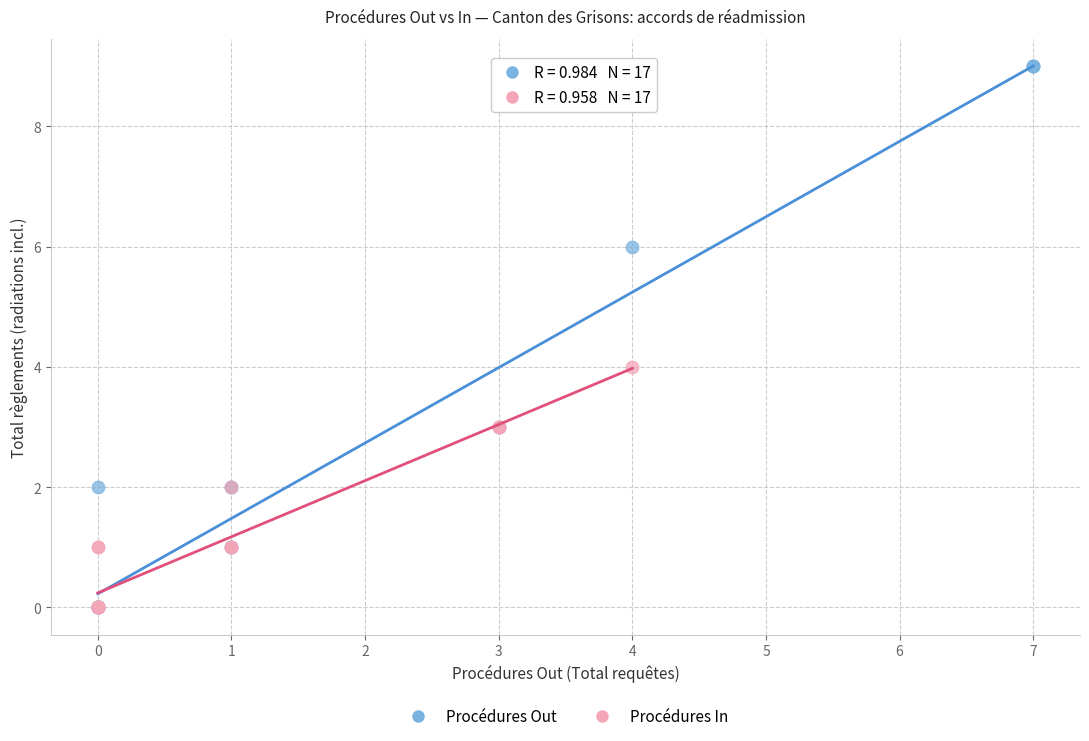

Which series has the largest Y range (max minus min)?

Procédures Out